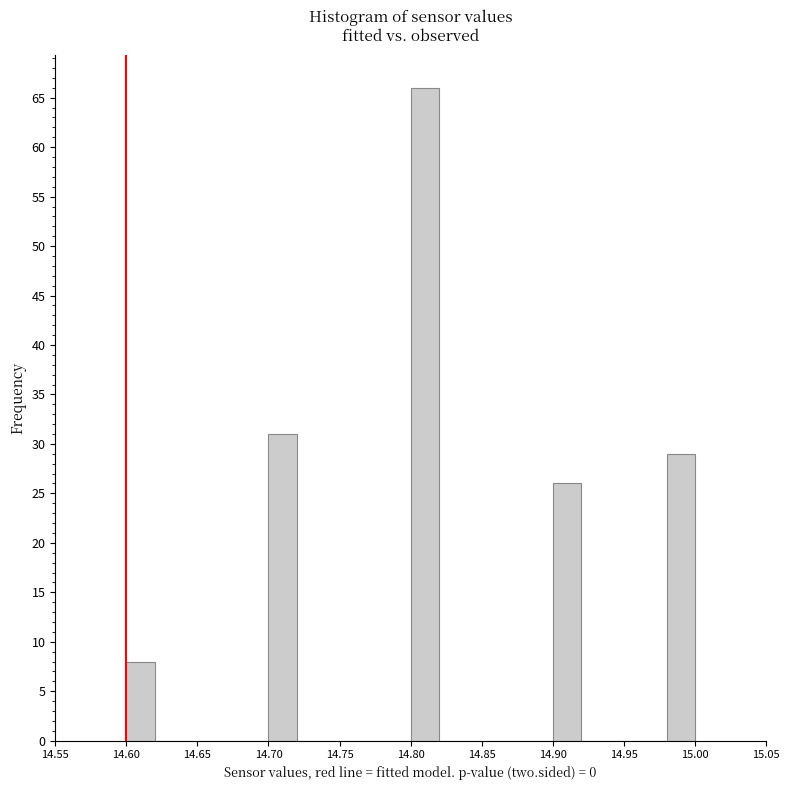

How tall is the bar that spans 14.90 to 14.92 on the x-axis? The values are not printed on the chart, so give them approximately, as read against the axis.

26